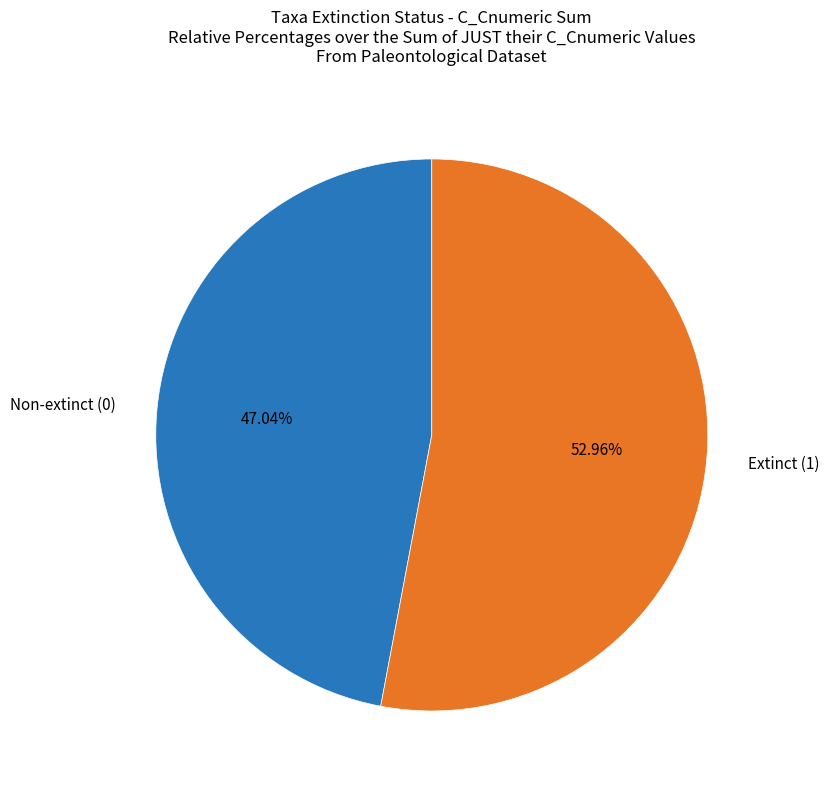

Is there any slice that represents more than half of the pie?

Yes